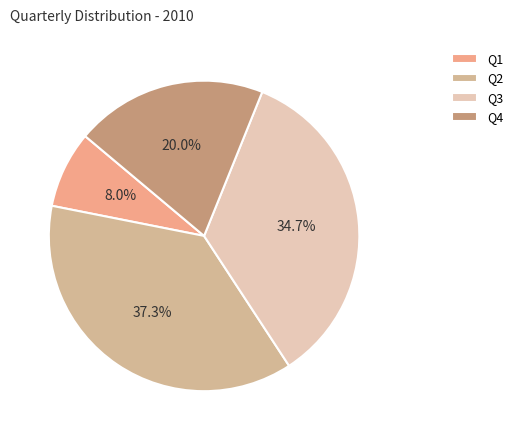

What is the ratio of the value at Q2 to the value at Q1?

4.7